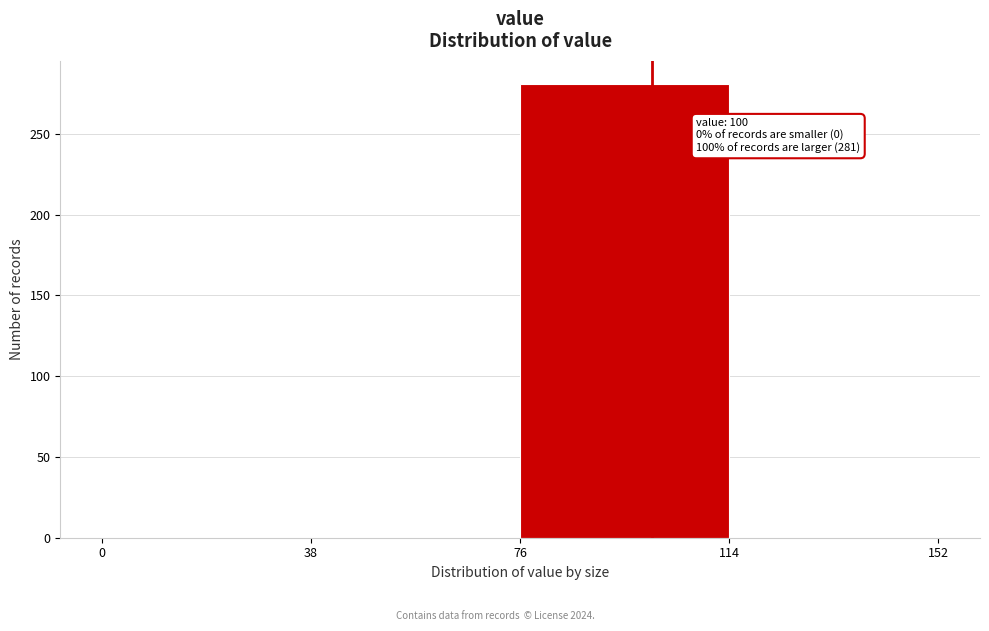

Which range on the x-axis has the tallest bar?

76 to 114